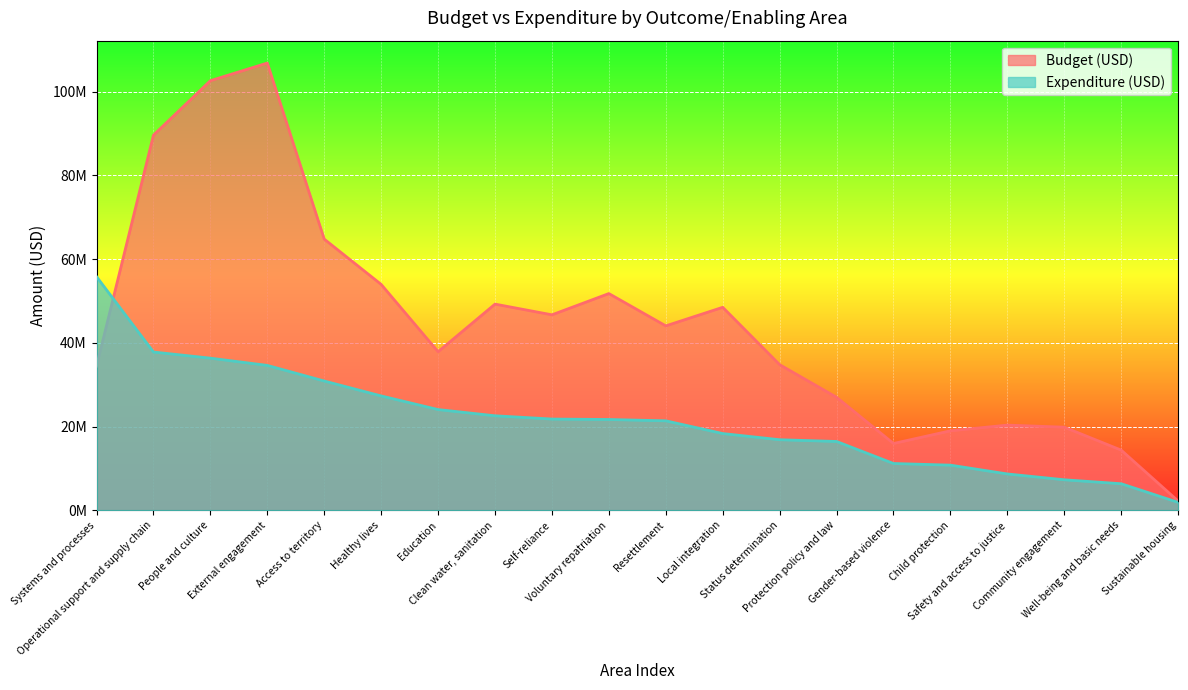

The Budget (USD) series shows 2230337 at Sustainable housing. True or false?

True